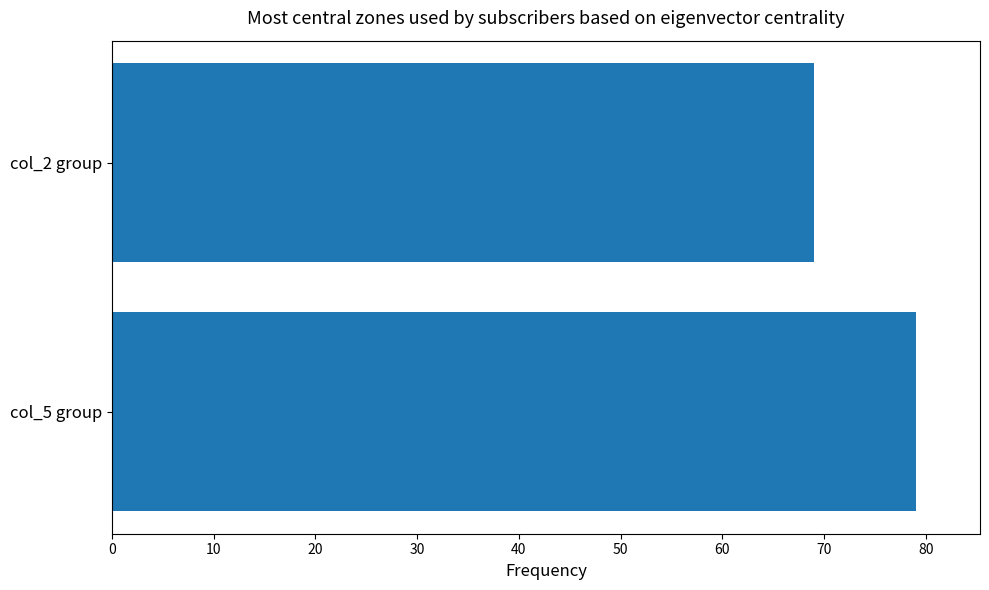

Rank the categories by value from highest to lowest.

col_5 group, col_2 group